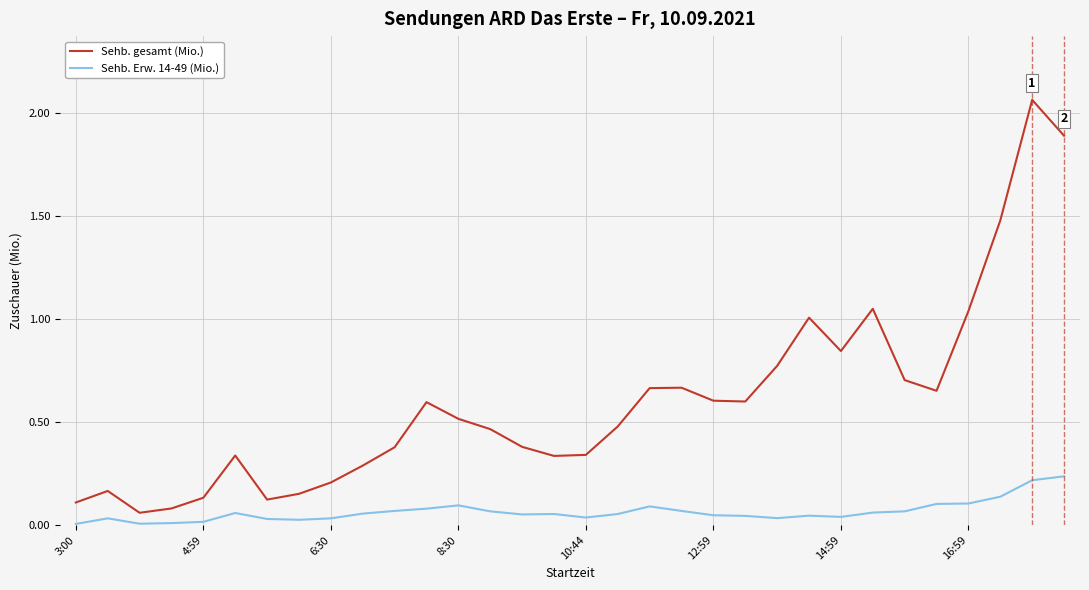

Which series has the largest range (max minus min)?

Sehb. gesamt (Mio.)